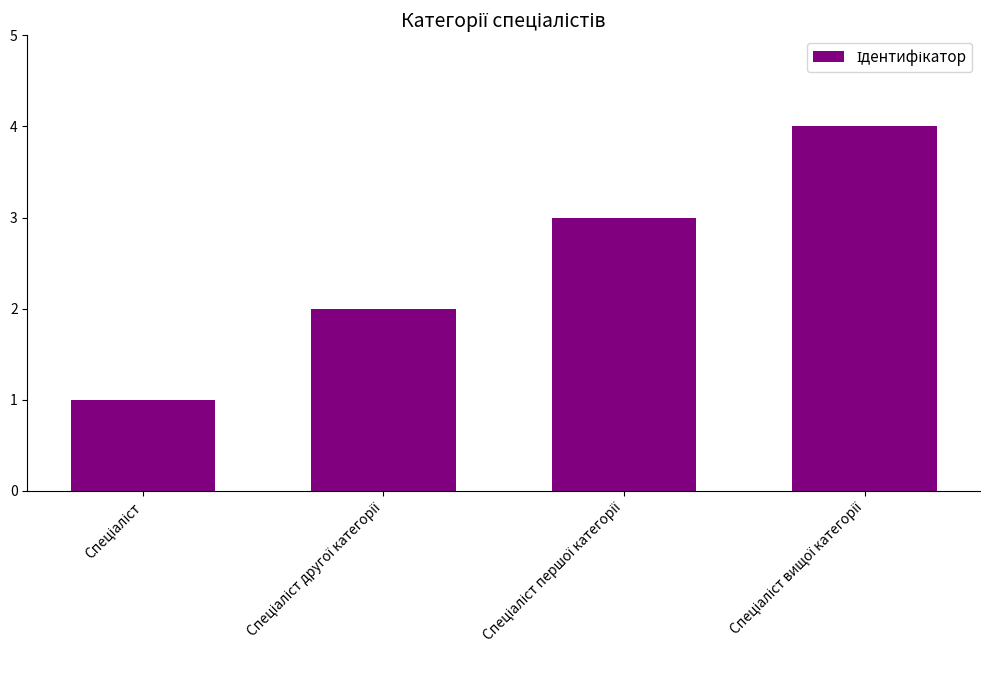

What is the sum of all values?

10